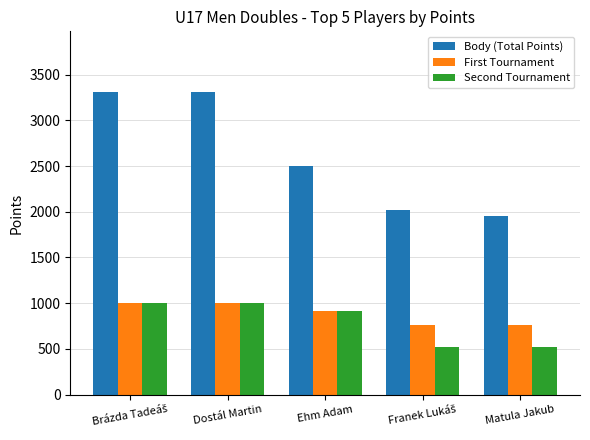

What is the minimum value shown in the chart?

520